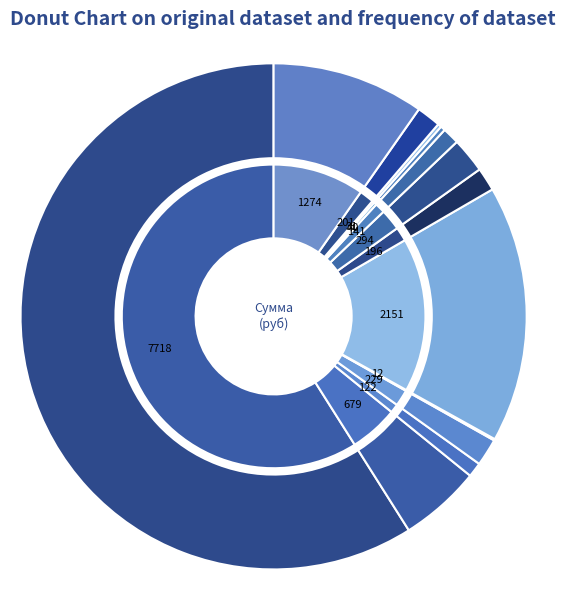

True or false: Перловка accounts for 1% of the total.

False